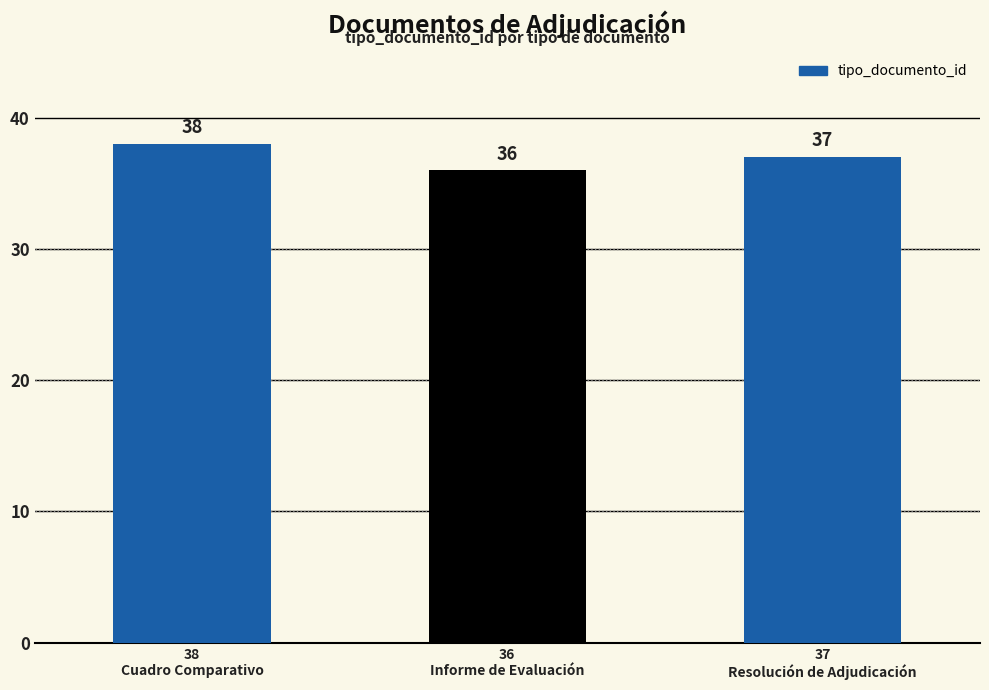

Reading left to right, extract all data points from this chart.

38	36	37